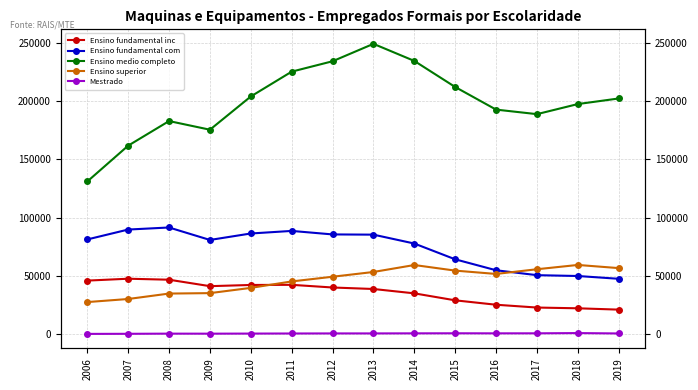

The Ensino fundamental com series shows 25973 at 2006. True or false?

False